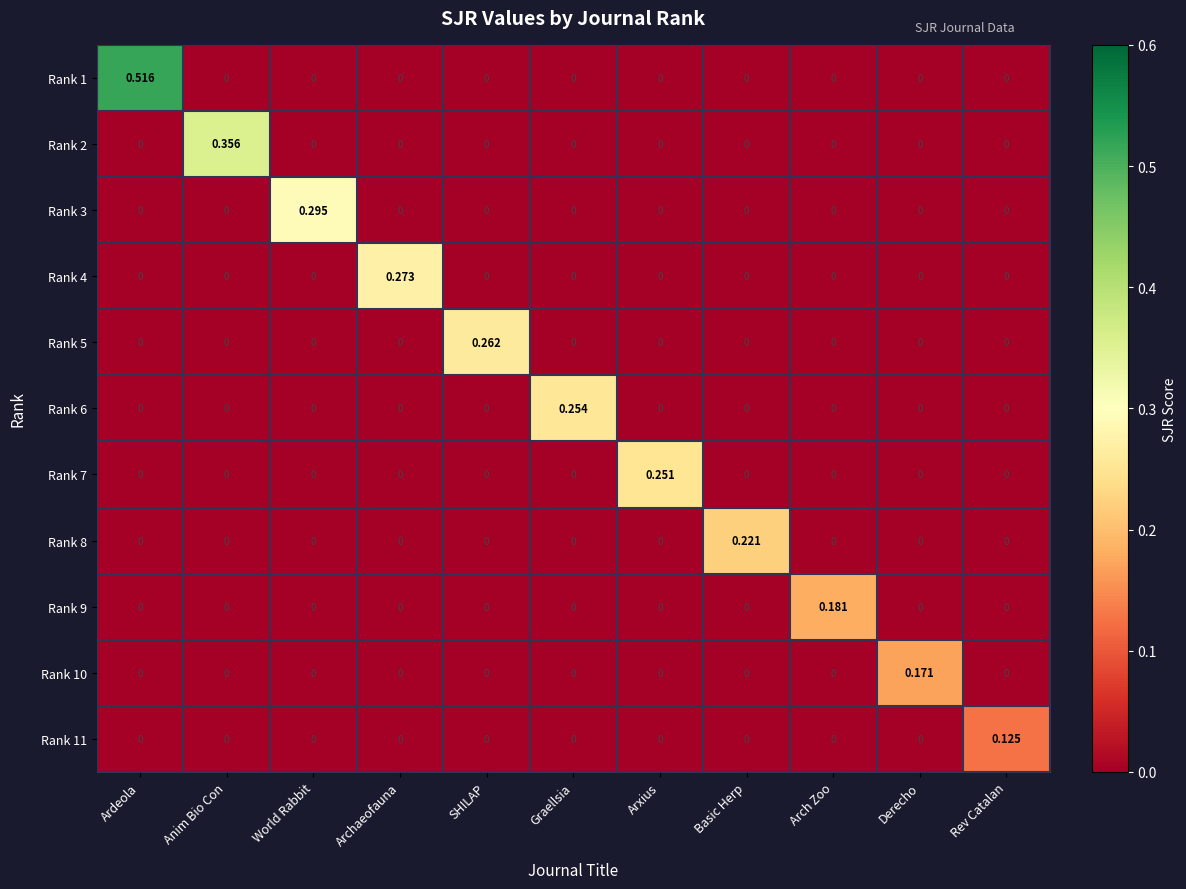

At which category is the sum across all series the highest?

Ardeola